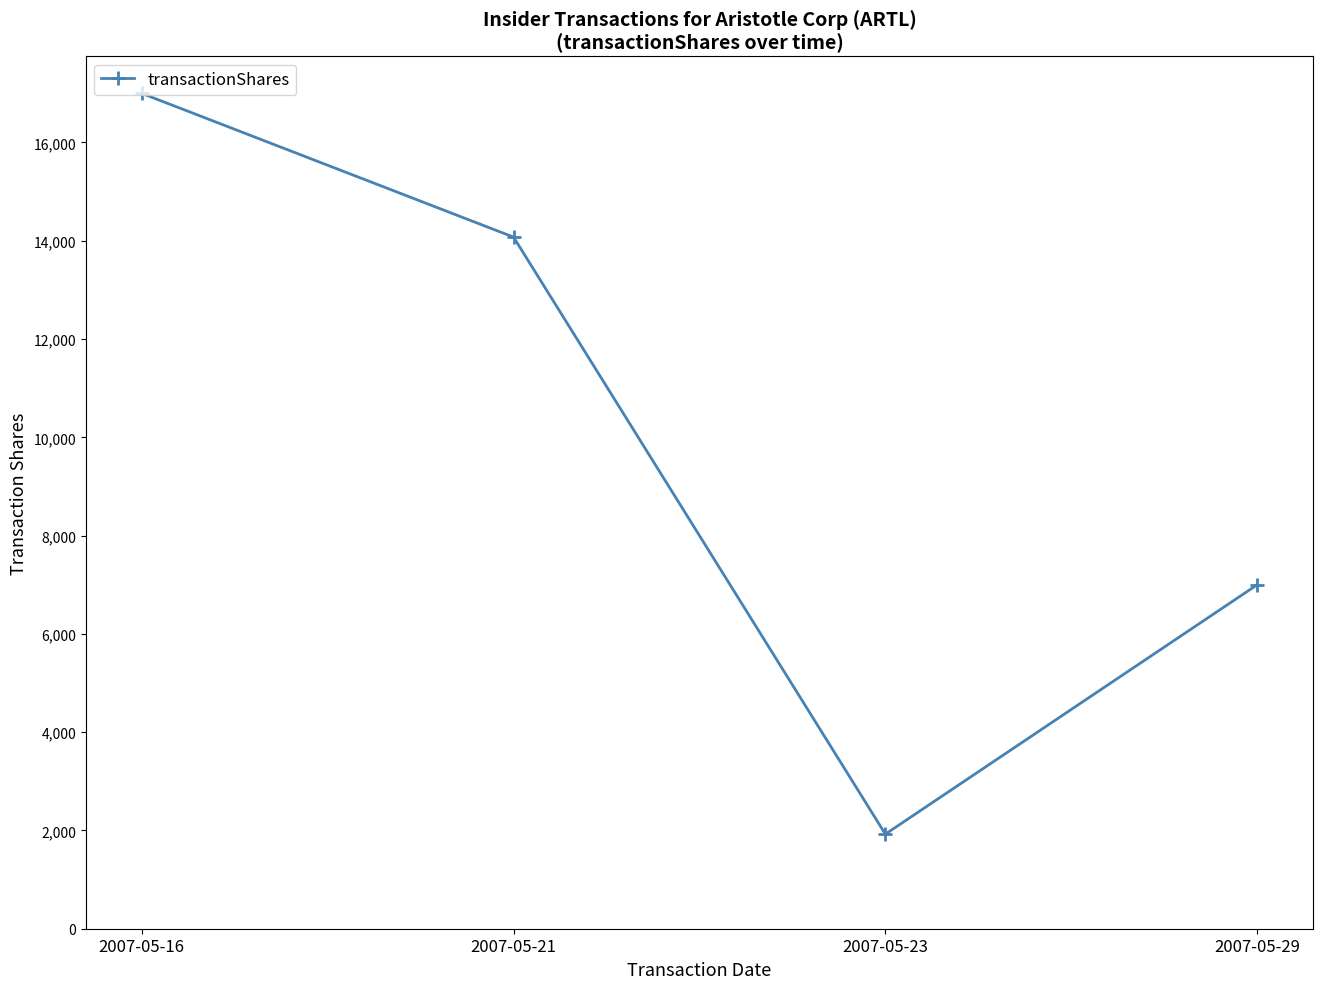

What is the value of the 3rd point from the left?

1925